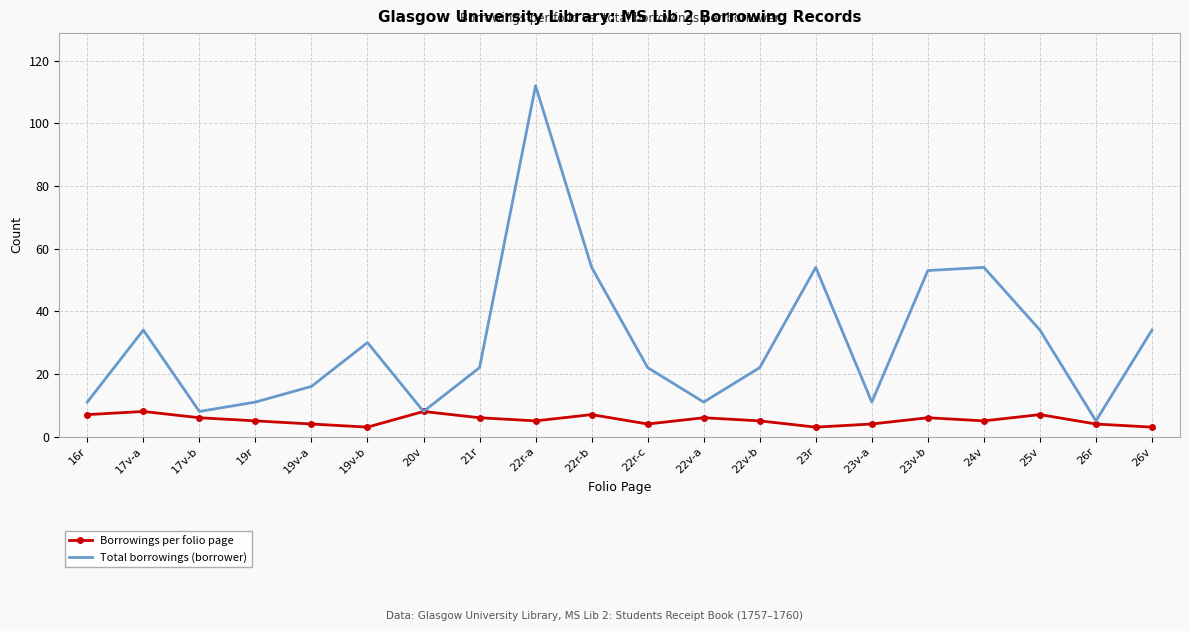

What is the minimum value shown in the chart?

3